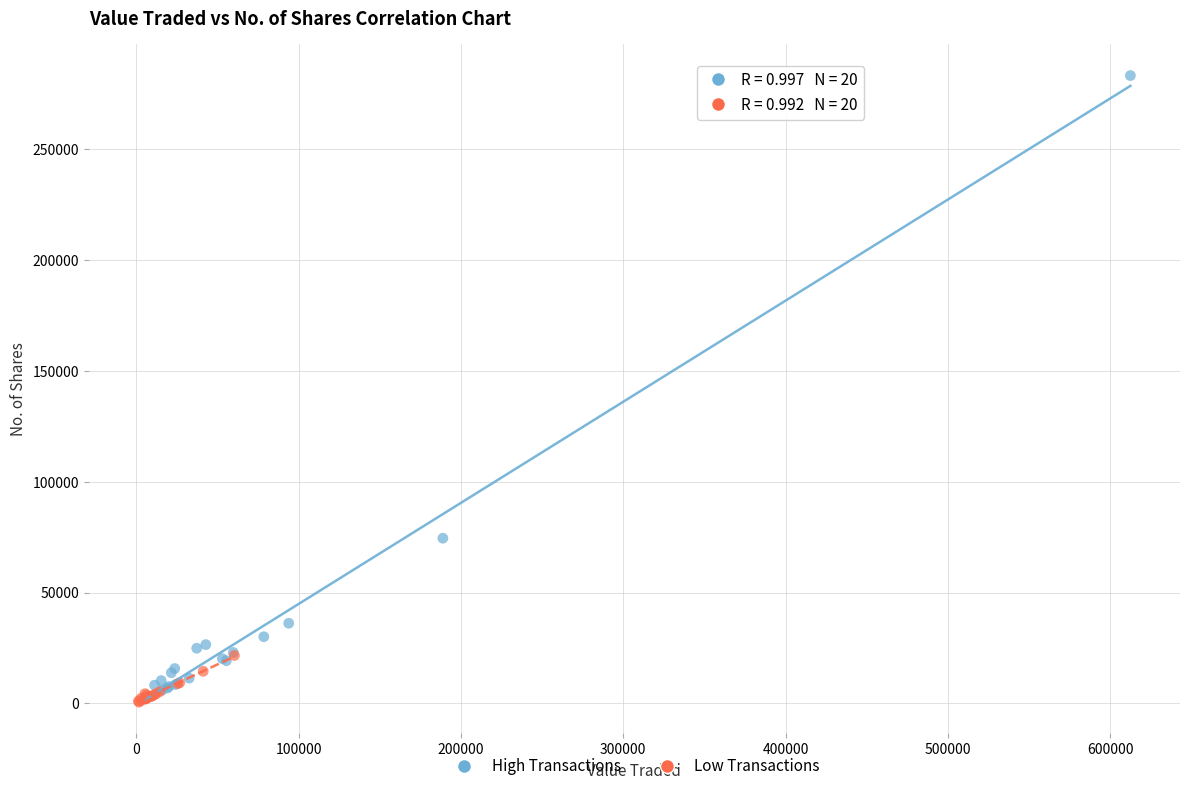

Which series contains the highest Y value?

High Transactions